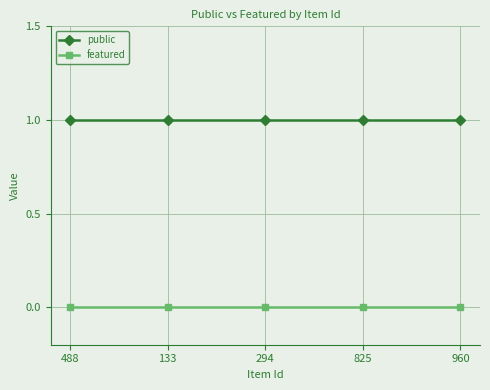

Which series has the largest total across all categories?

public